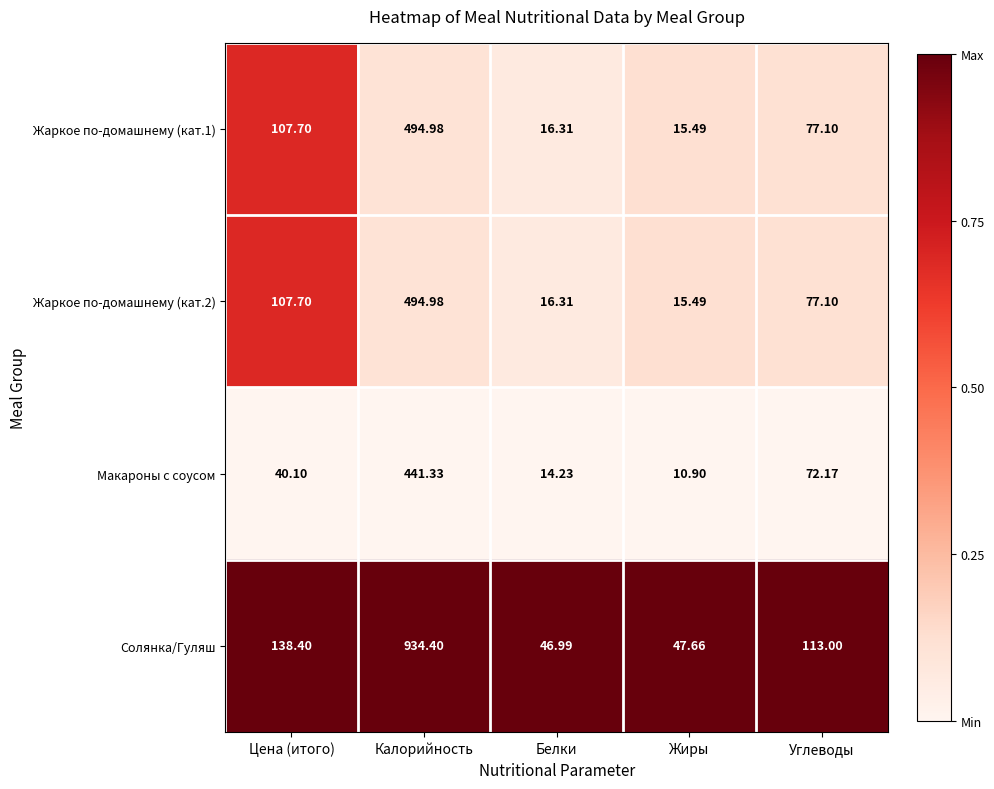

List the labels in order of Жаркое по-домашнему (кат.2) value, smallest first.

Жиры, Белки, Углеводы, Цена (итого), Калорийность